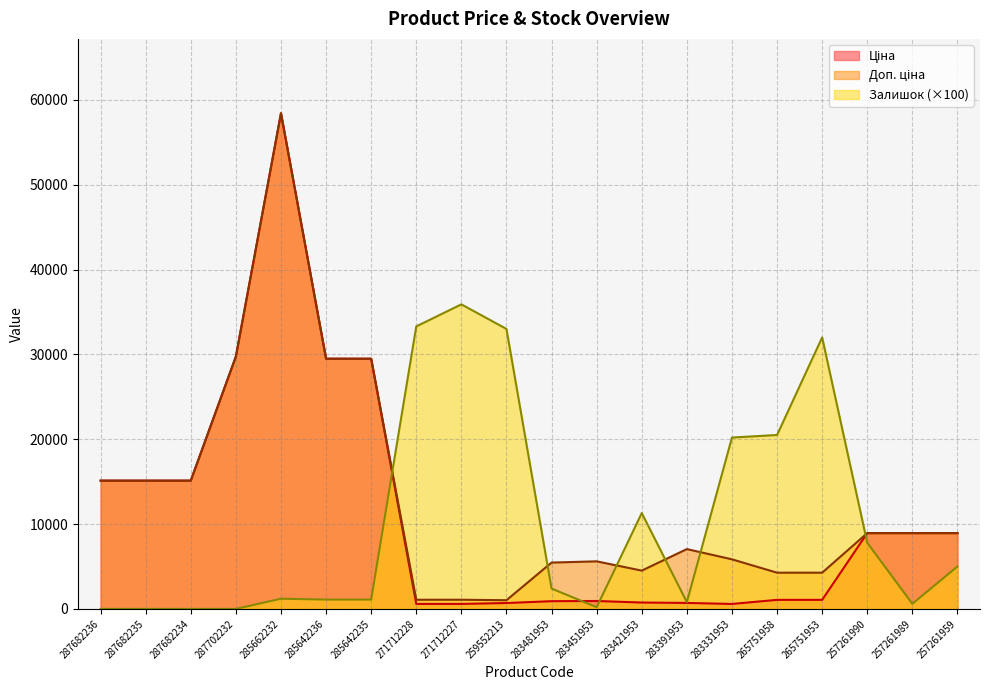

Does the chart display data point markers on the line(s)?

No